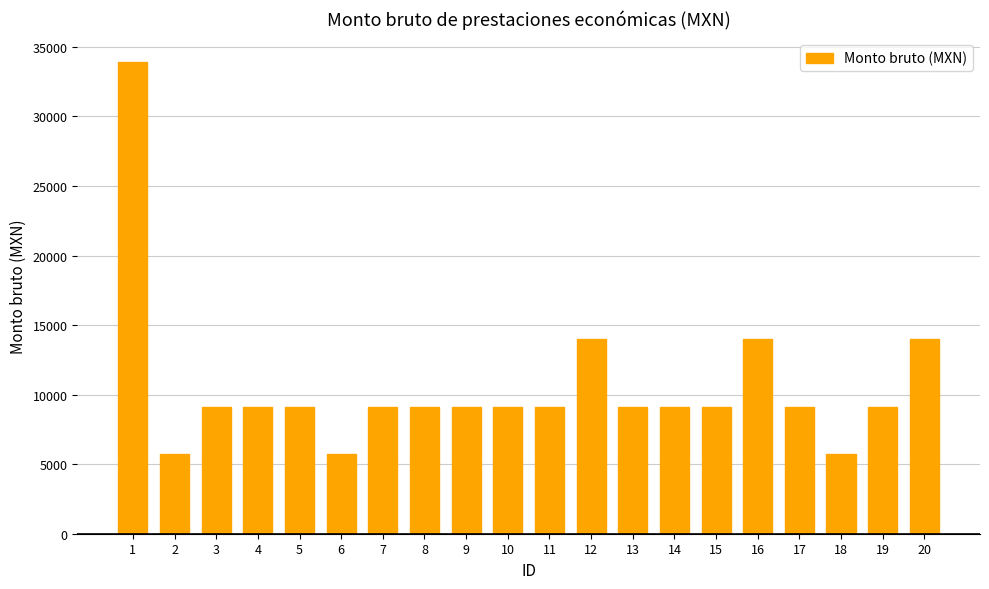

What is the difference between the maximum and minimum values?

28162.5